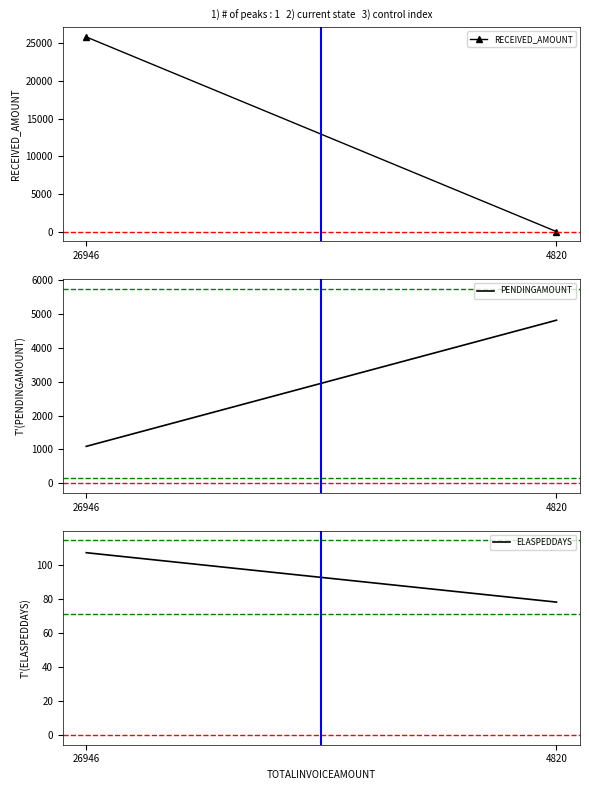

What is the sum of all PENDINGAMOUNT values?

5912